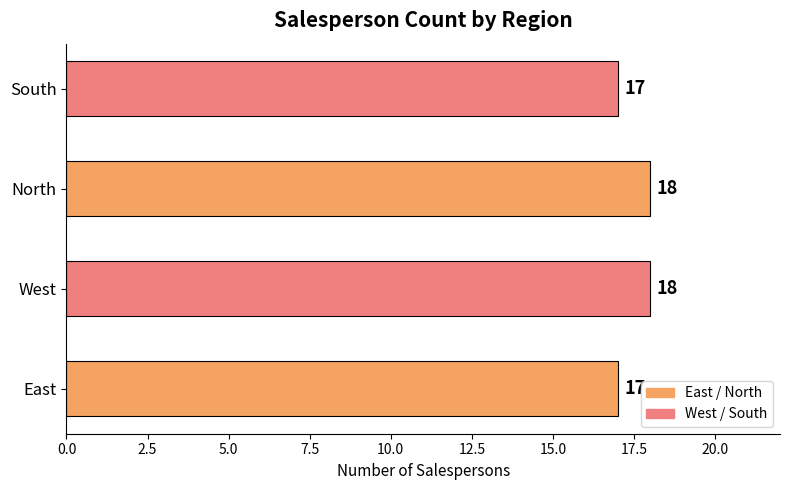

Reading bottom to top, what are all the values shown in this chart?

East=17	West=18	North=18	South=17